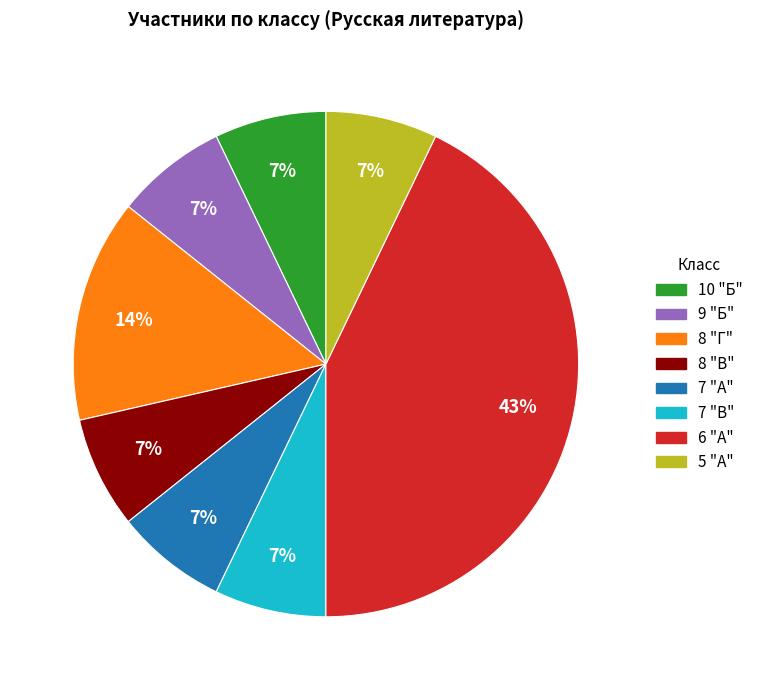

True or false: 5 "А" accounts for 1% of the total.

False